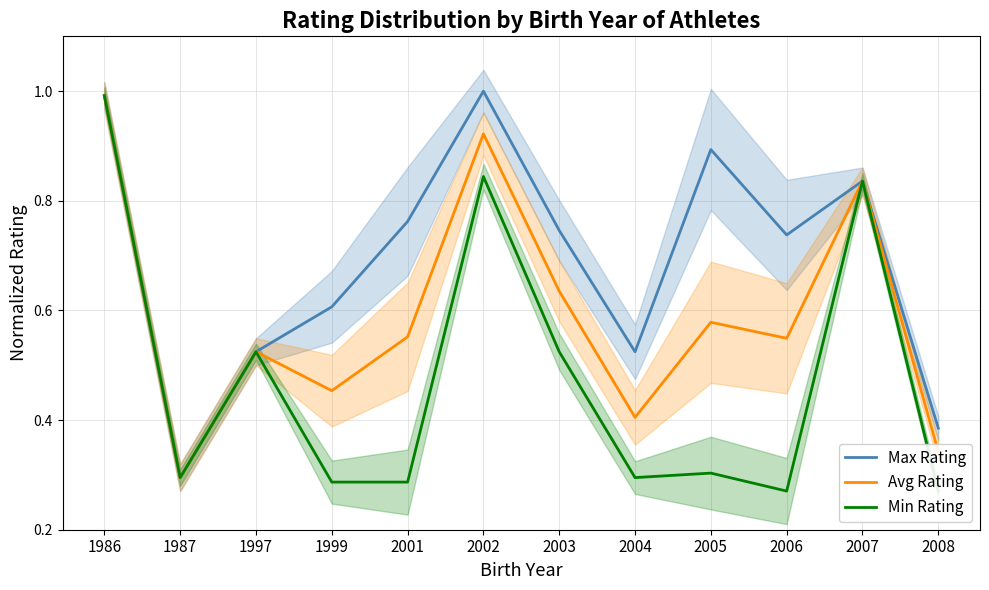

Reading left to right, extract all data points from this chart.

Max Rating: 1986=1.0	1987=0.3	1997=0.5	1999=0.6	2001=0.8	2002=1.0	2003=0.7	2004=0.5	2005=0.9	2006=0.7	2007=0.8	2008=0.4
Avg Rating: 1986=1.0	1987=0.3	1997=0.5	1999=0.5	2001=0.6	2002=0.9	2003=0.6	2004=0.4	2005=0.6	2006=0.5	2007=0.8	2008=0.3
Min Rating: 1986=1.0	1987=0.3	1997=0.5	1999=0.3	2001=0.3	2002=0.8	2003=0.5	2004=0.3	2005=0.3	2006=0.3	2007=0.8	2008=0.3